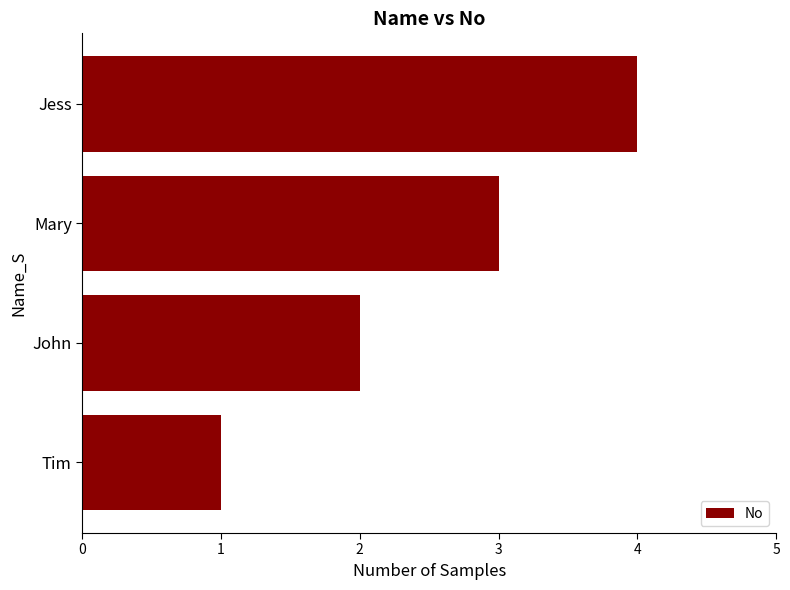

How many data points are less than 3?

2